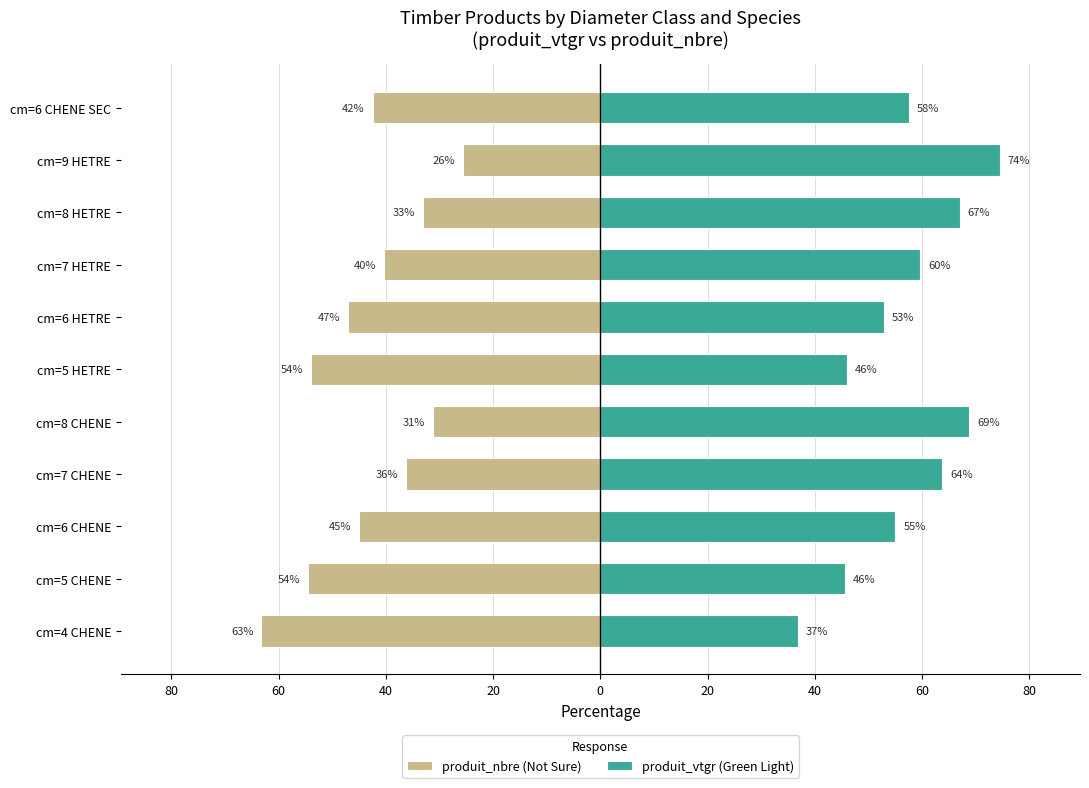

What is the label of the 4th bar from the left?

cm=7 CHENE